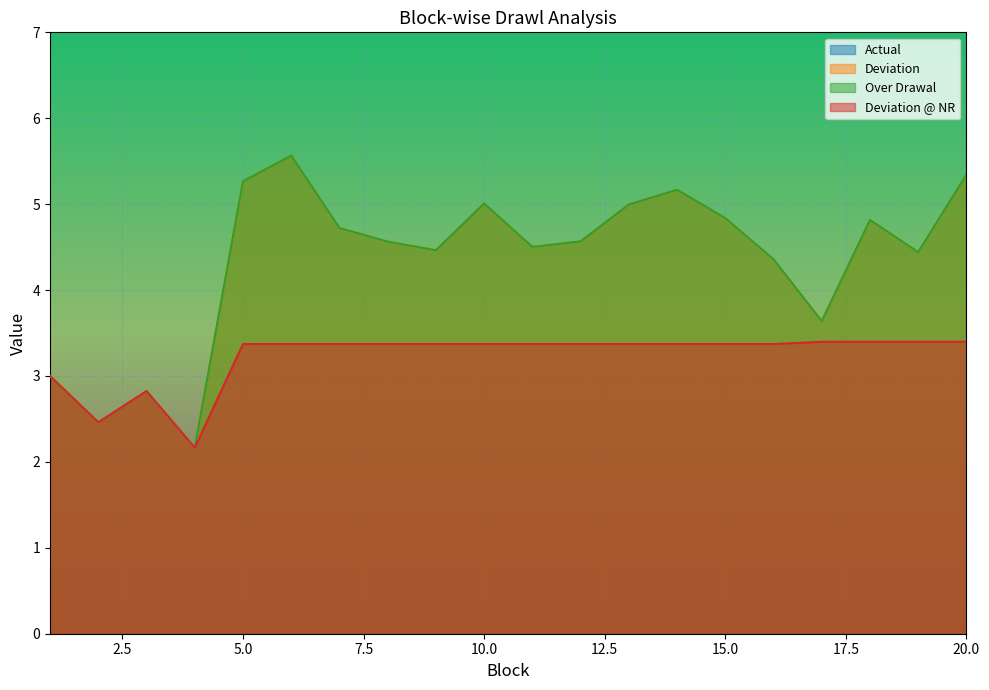

Which has a higher value, 9 or 5?

5